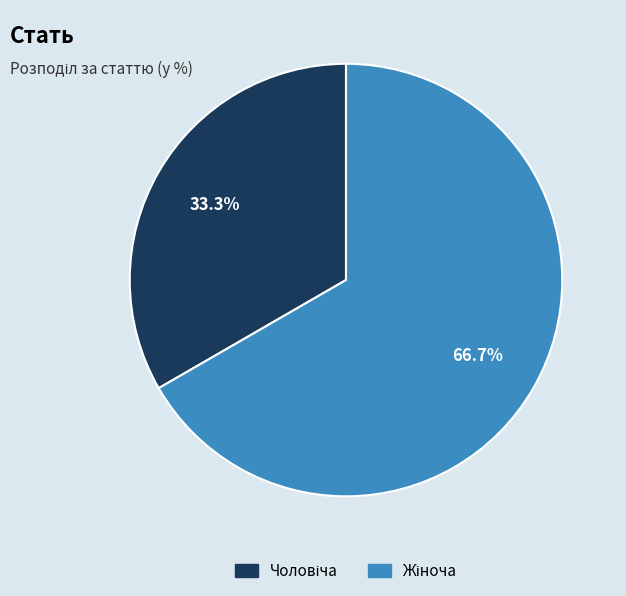

Does any single category account for the majority?

Yes